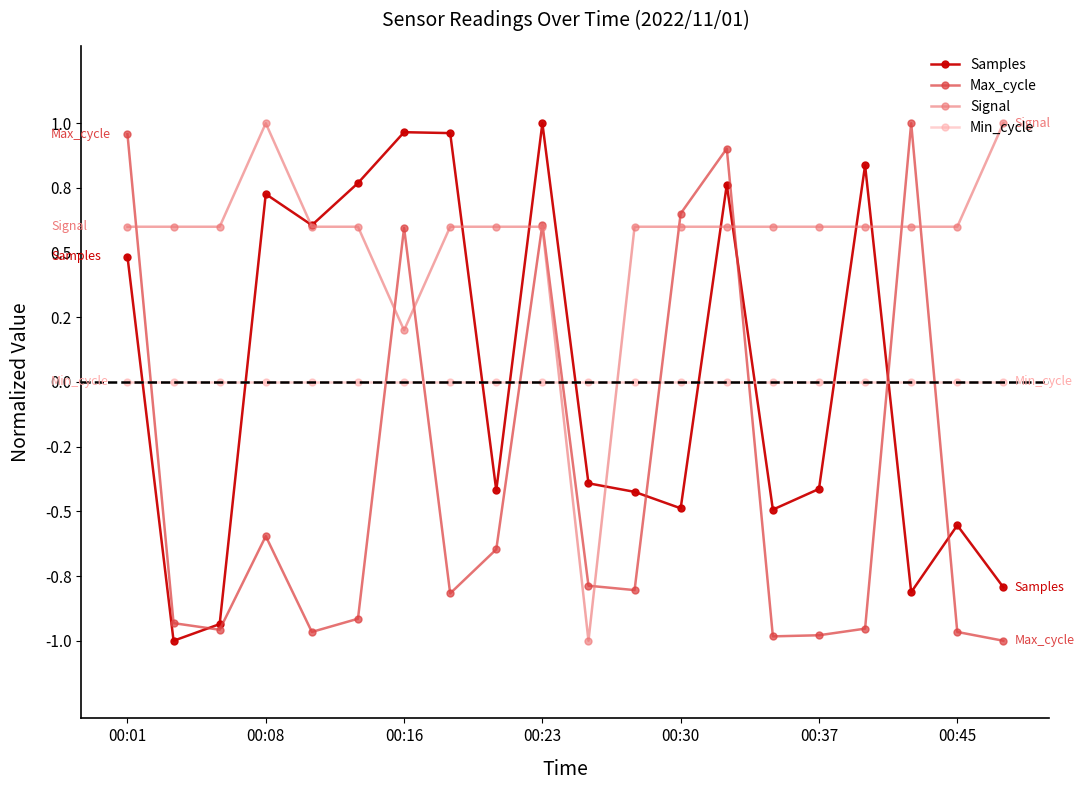

In Signal, how many points are lower than both neighbors (excluding endpoints)?

2